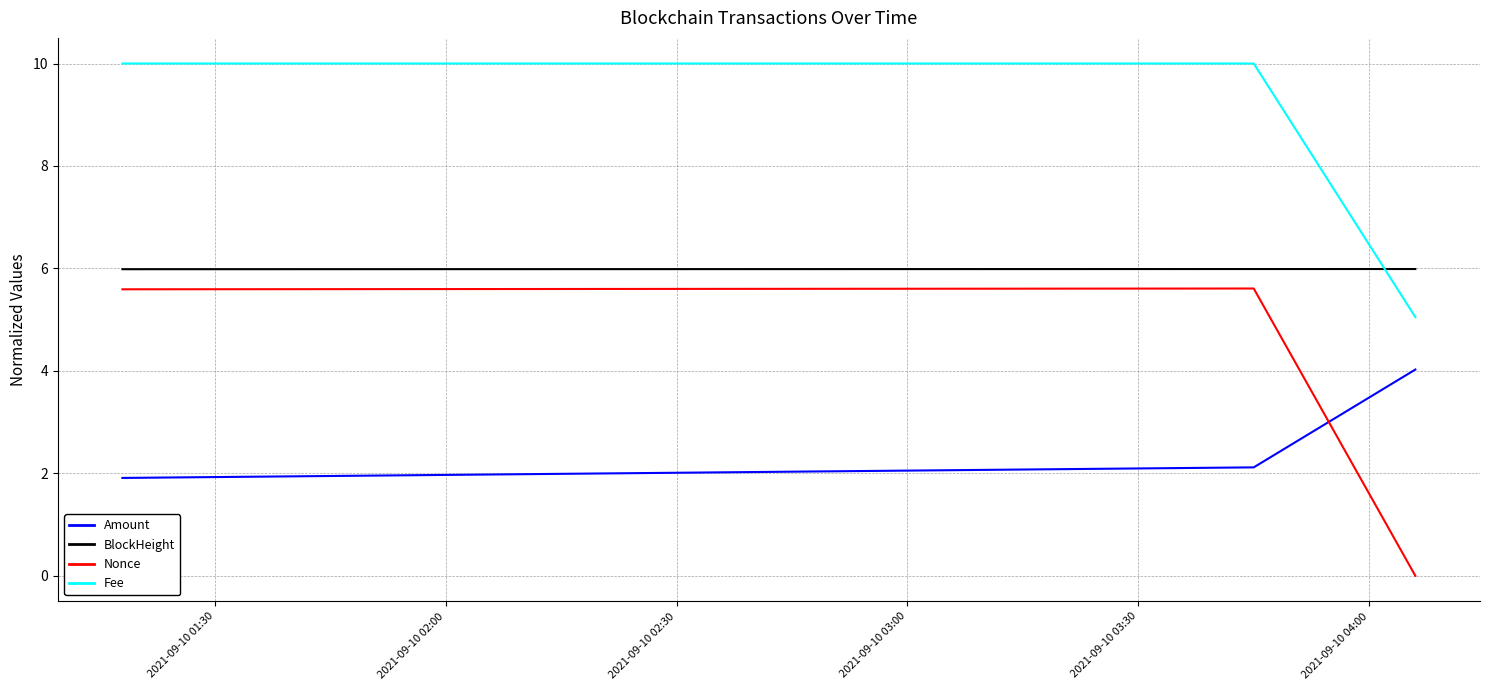

What is the difference between the maximum and minimum values in the Nonce series?

5.6